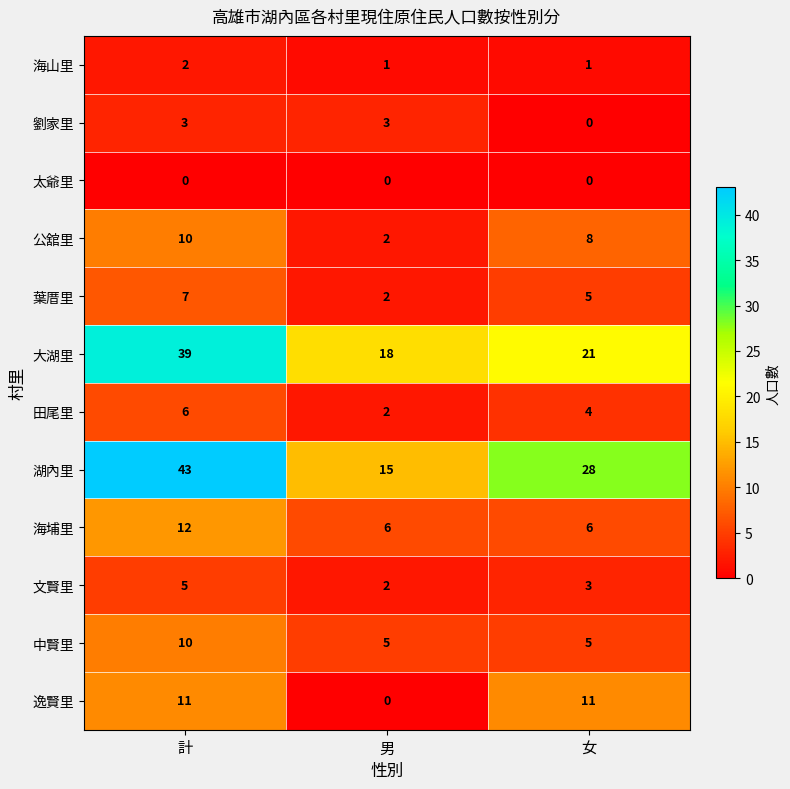

What value does the 劉家里 series have at 計?

3